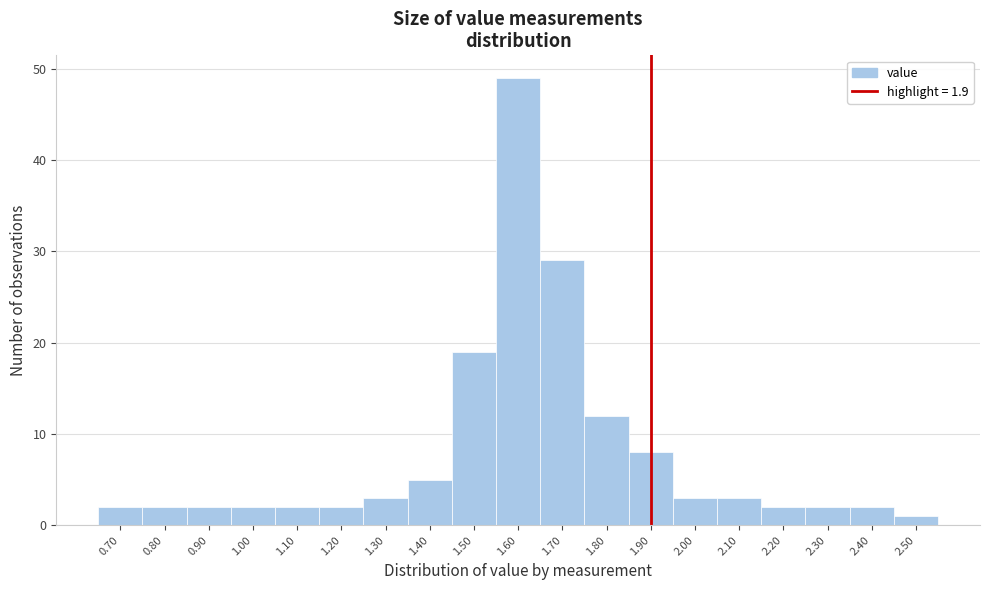

Reading left to right, list every bar in this chart as the range it spans on the x-axis followed by its height. The values are not printed on the chart, so give them approximately, as read against the axis.

0.65 to 0.75: 2
0.75 to 0.85: 2
0.85 to 0.95: 2
0.95 to 1.05: 2
1.05 to 1.15: 2
1.15 to 1.25: 2
1.25 to 1.35: 3
1.35 to 1.45: 5
1.45 to 1.55: 19
1.55 to 1.65: 49
1.65 to 1.75: 29
1.75 to 1.85: 12
1.85 to 1.95: 8
1.95 to 2.05: 3
2.05 to 2.15: 3
2.15 to 2.25: 2
2.25 to 2.35: 2
2.35 to 2.45: 2
2.45 to 2.55: 1